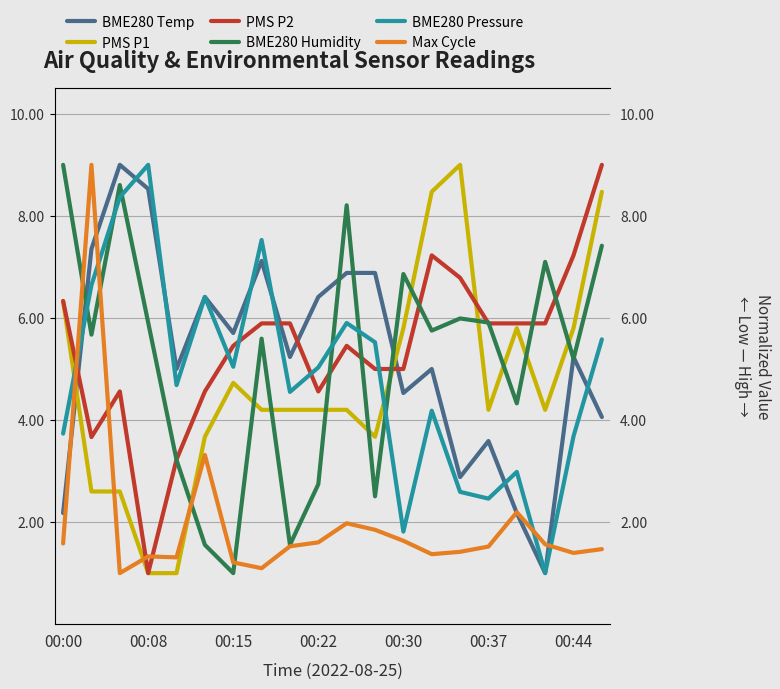

How many distinct data groups are displayed?

6